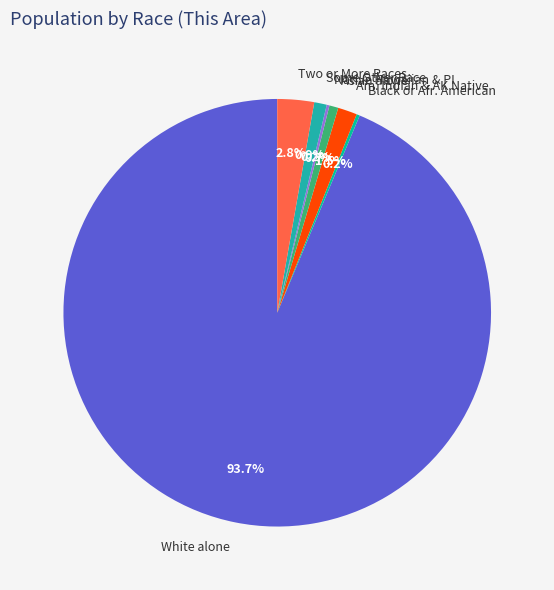

Which slice is the largest?

White alone